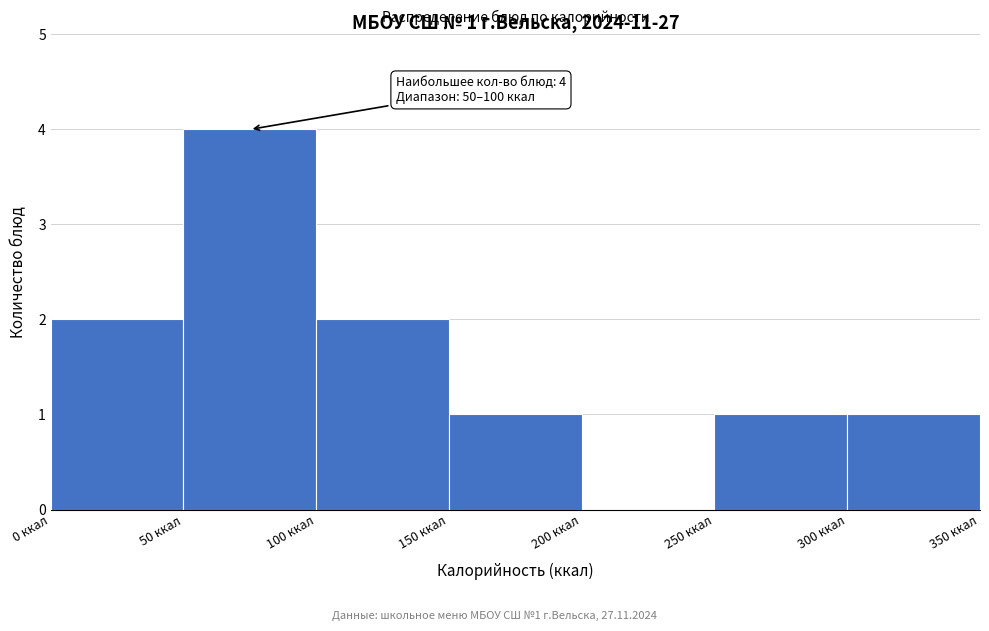

Over which range of the x-axis is the bar tallest?

50 to 100